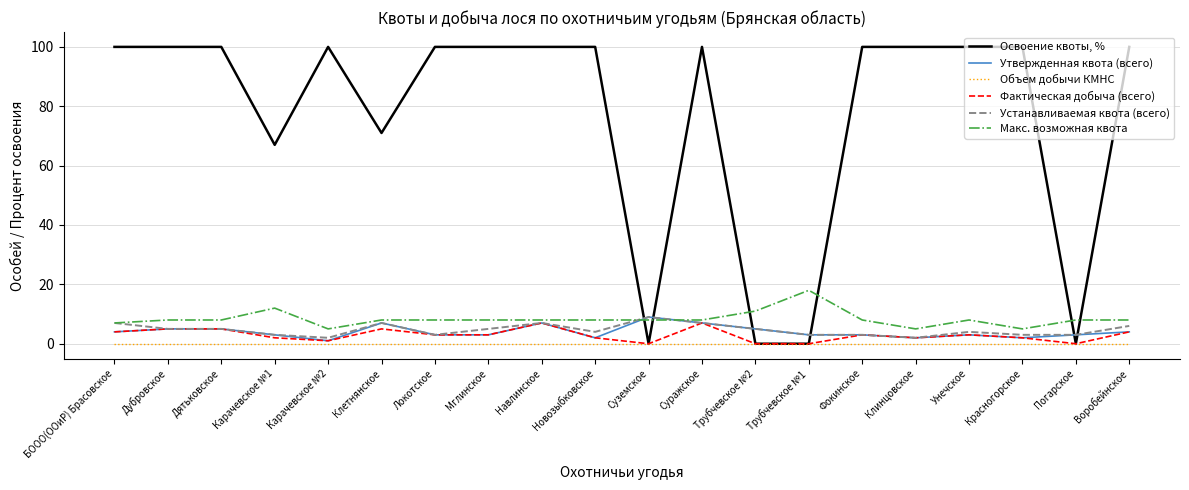

Is the value of Объем добычи КМНС at Унечское greater than the value of Фактическая добыча (всего) at Воробейнское?

No